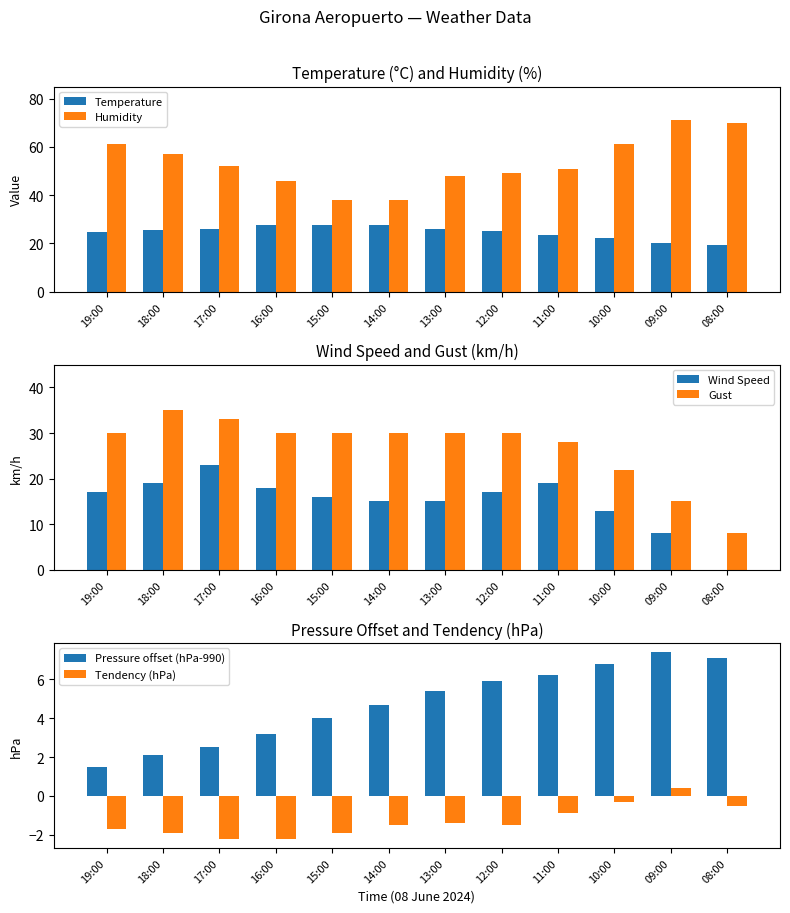

At how many categories does at least one series exceed 62?

2